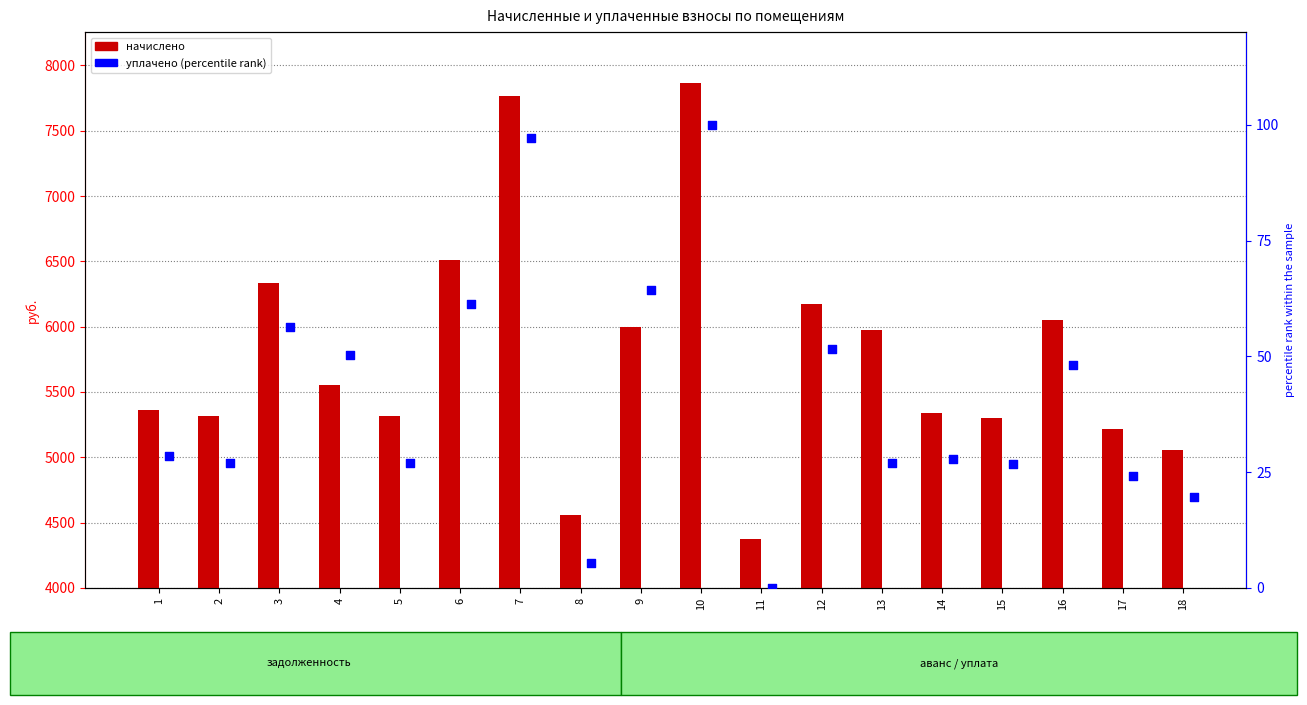

Which series has the largest total across all categories?

начислено